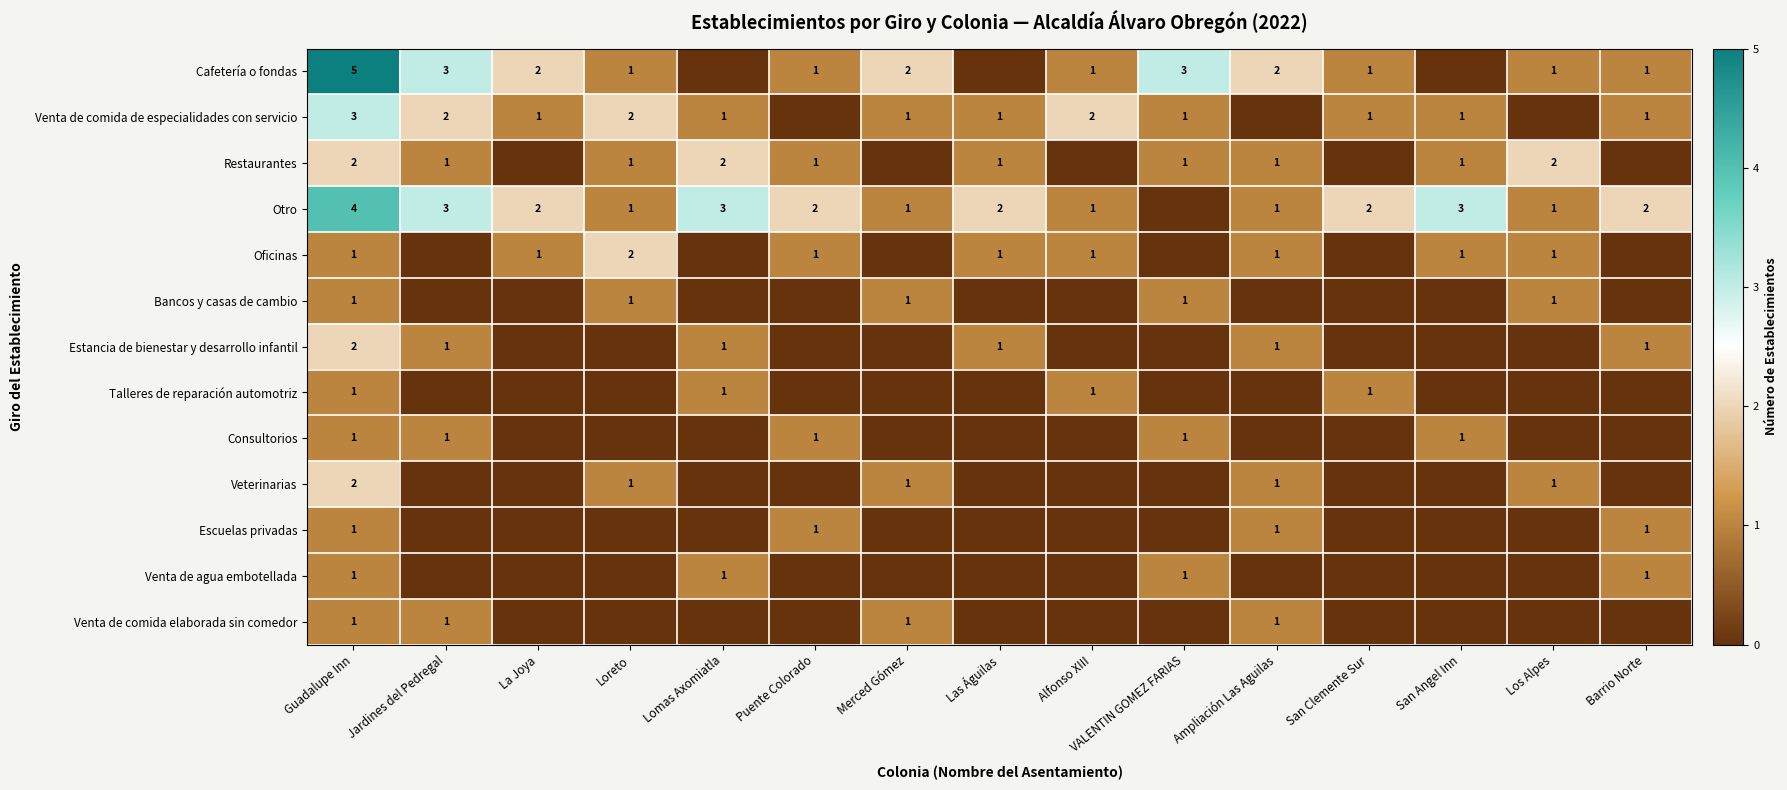

The value of Venta de comida de especialidades con servicio at Guadalupe Inn is 1. True or false?

False